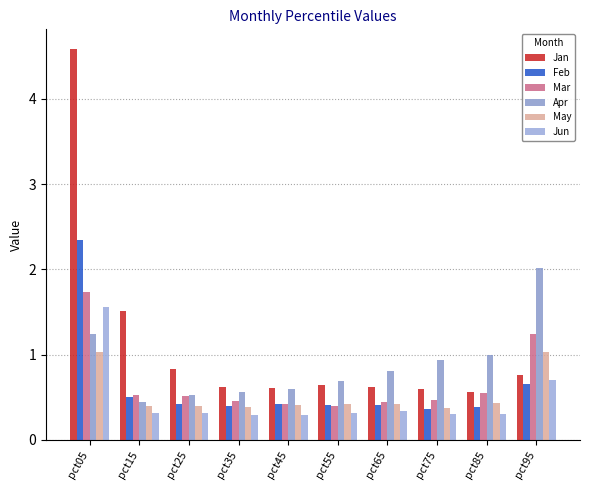

The value of Apr at pct55 is 1.0. True or false?

False